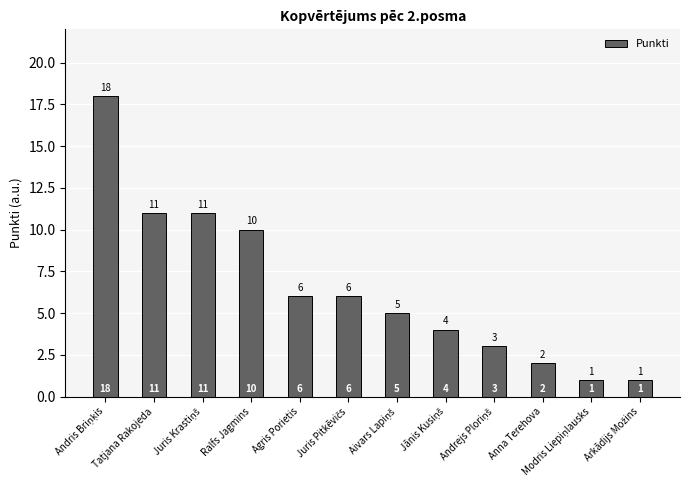

What is the label of the 8th bar from the right?

Agris Porietis